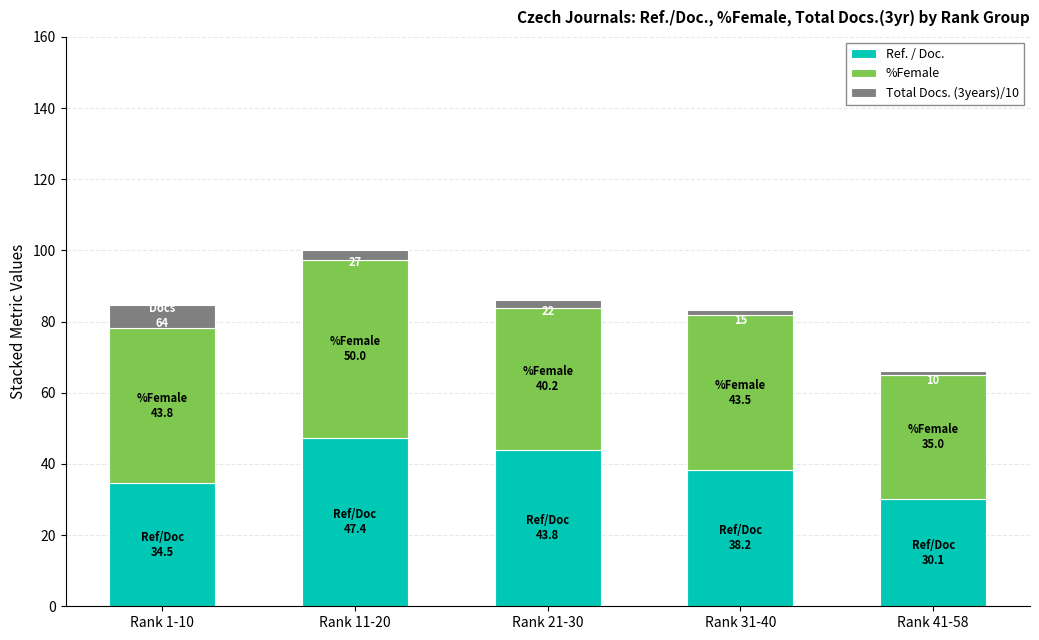

At which category is the sum across all series the highest?

Rank 11-20